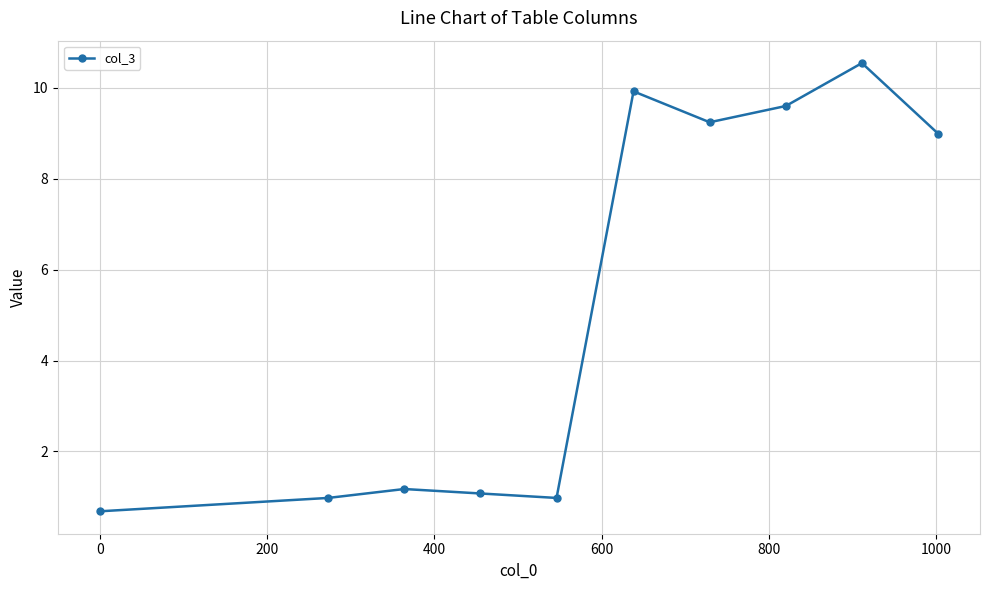

True or false: there are more than 2 points higher than both neighbors.

True